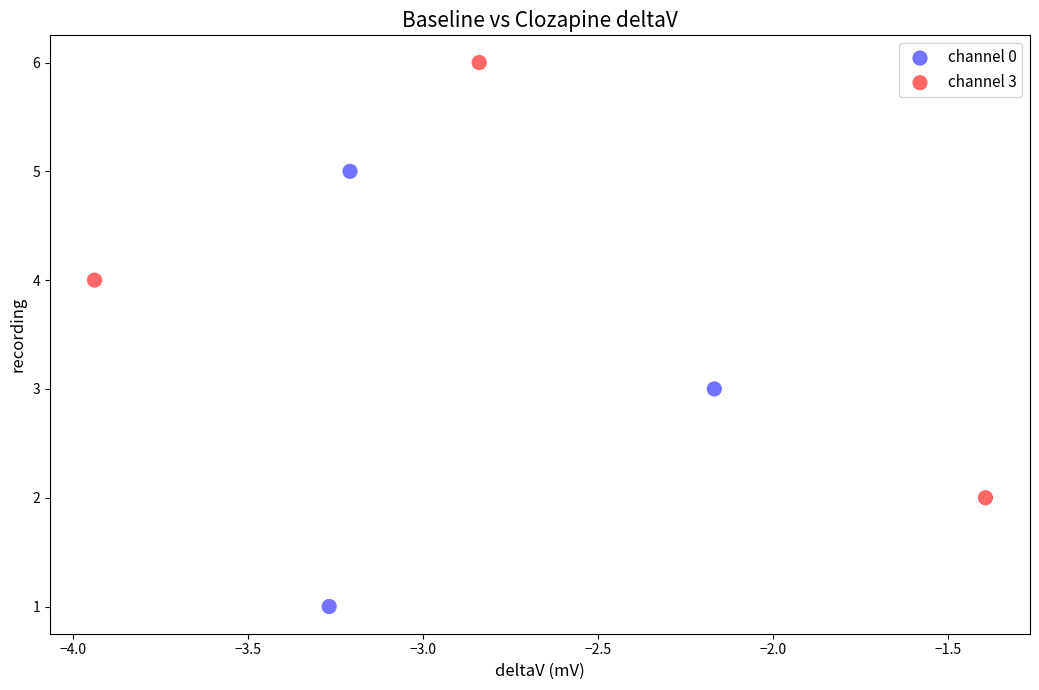

Which series reaches the maximum Y coordinate?

channel 3